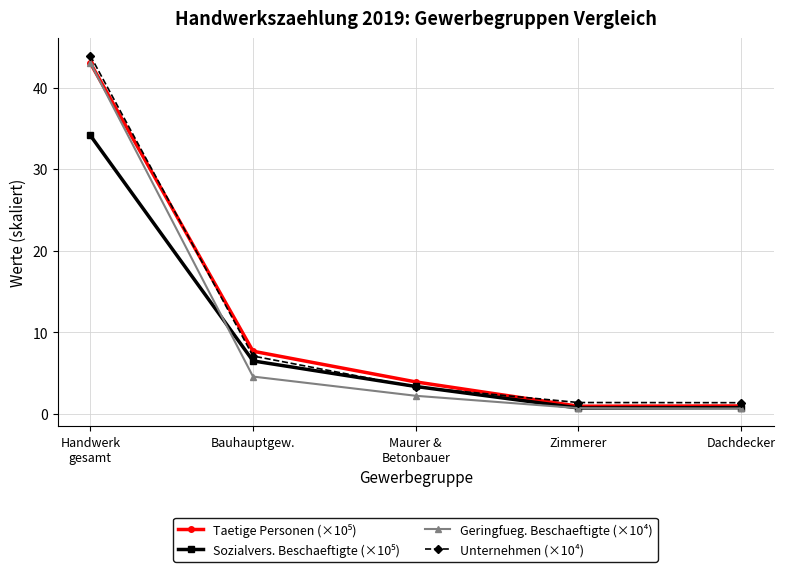

Which series has the largest range (max minus min)?

Unternehmen (×10⁴)